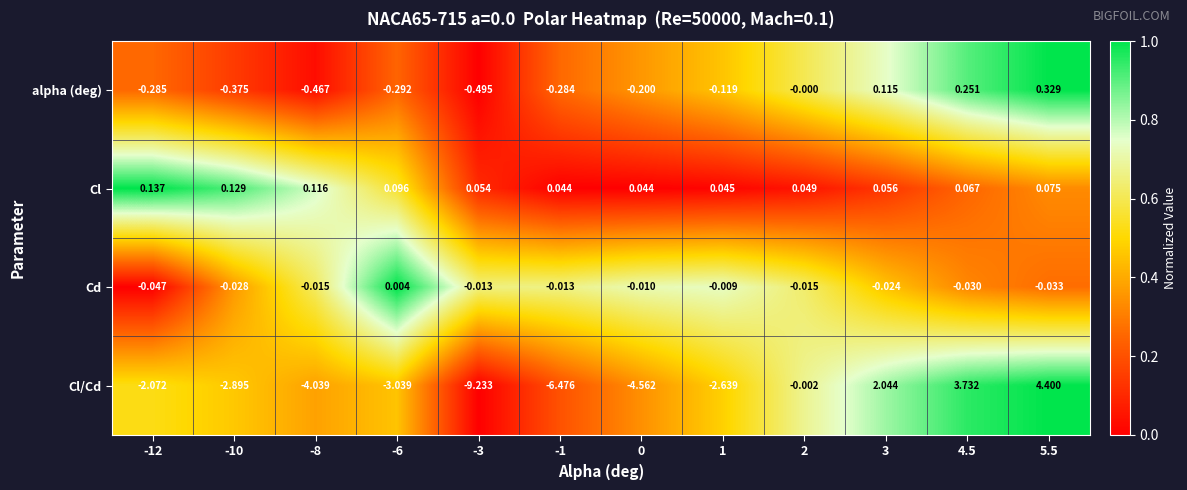

What is the greatest value displayed?

4.4